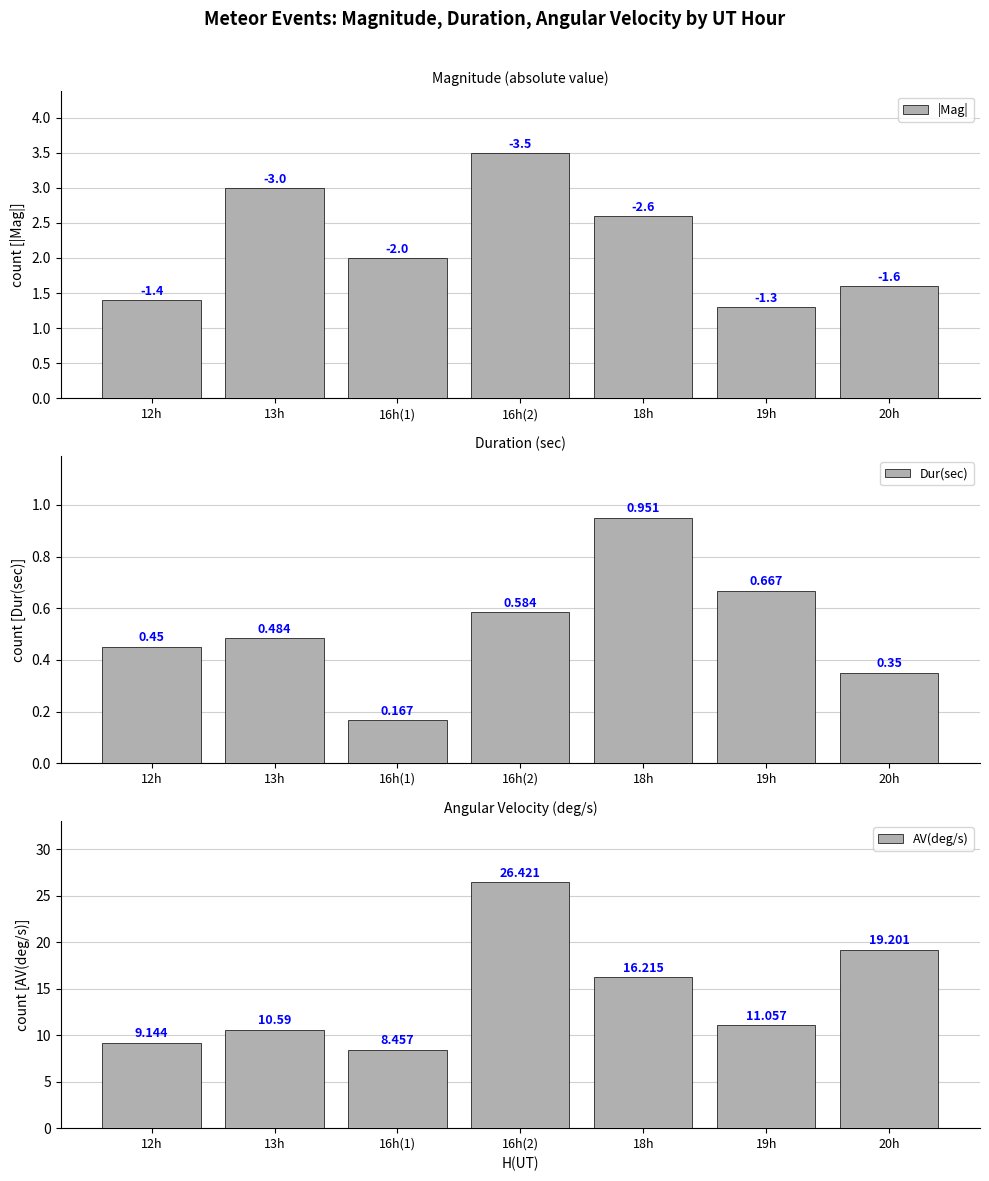

Which series changed the most between 16h(1) and 20h?

AV(deg/s)